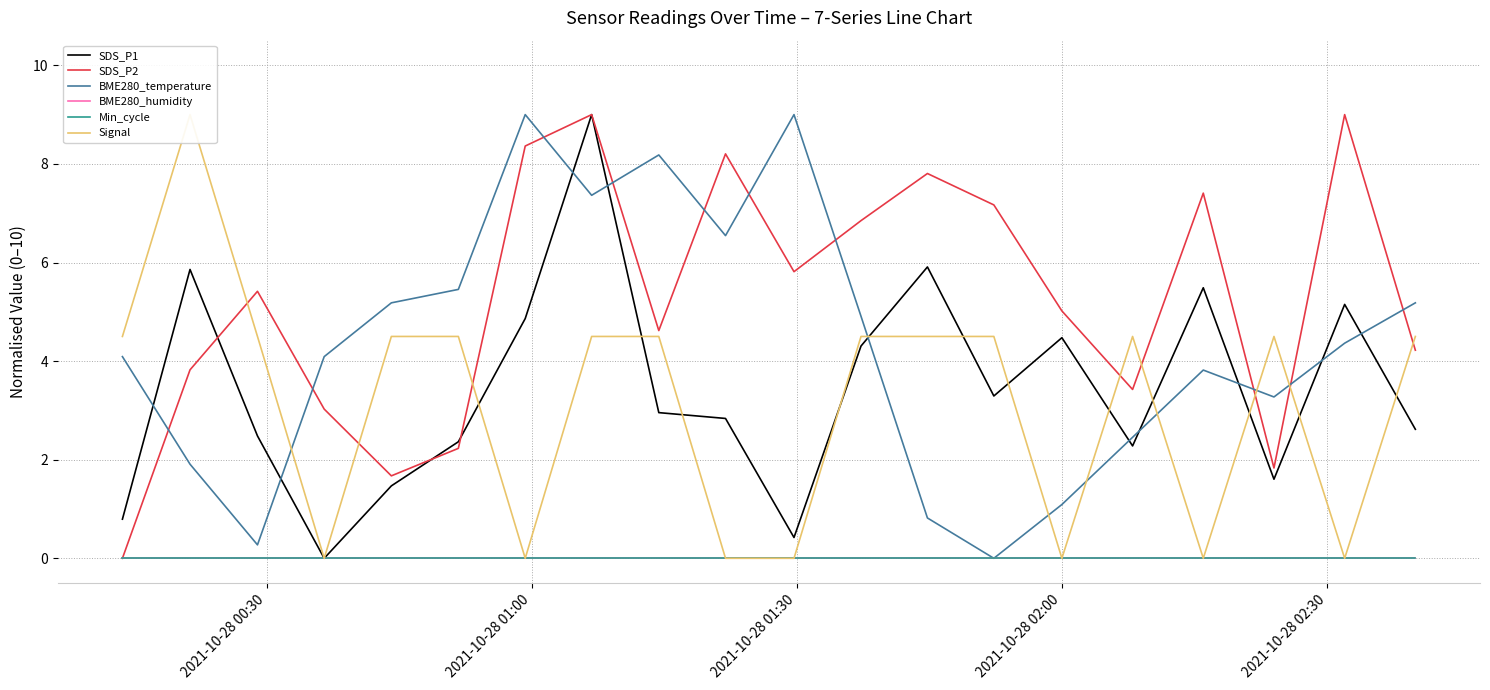

How many data points does each series have?

20